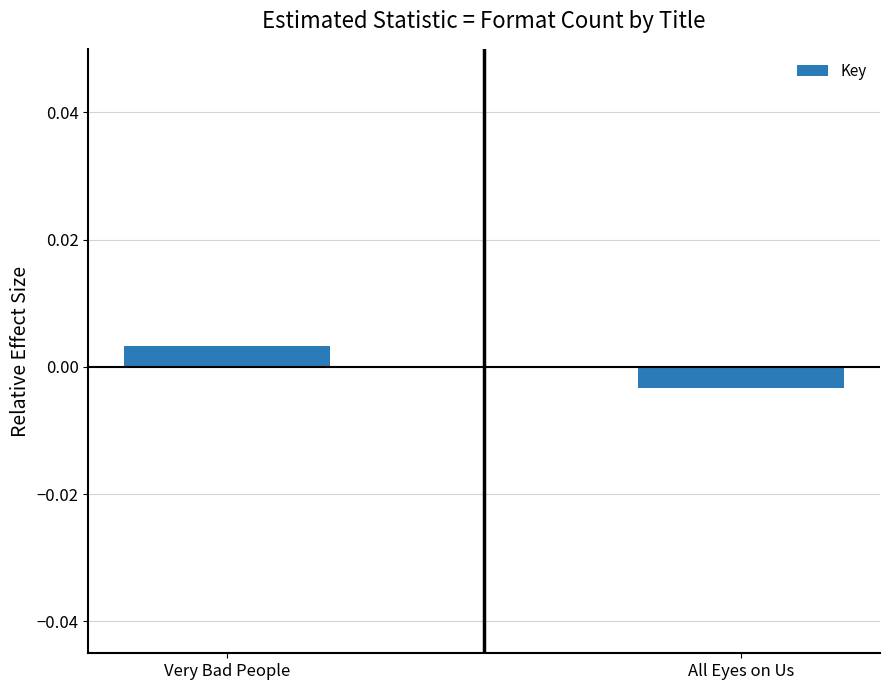

Rank the categories by value from highest to lowest.

Very Bad People, All Eyes on Us